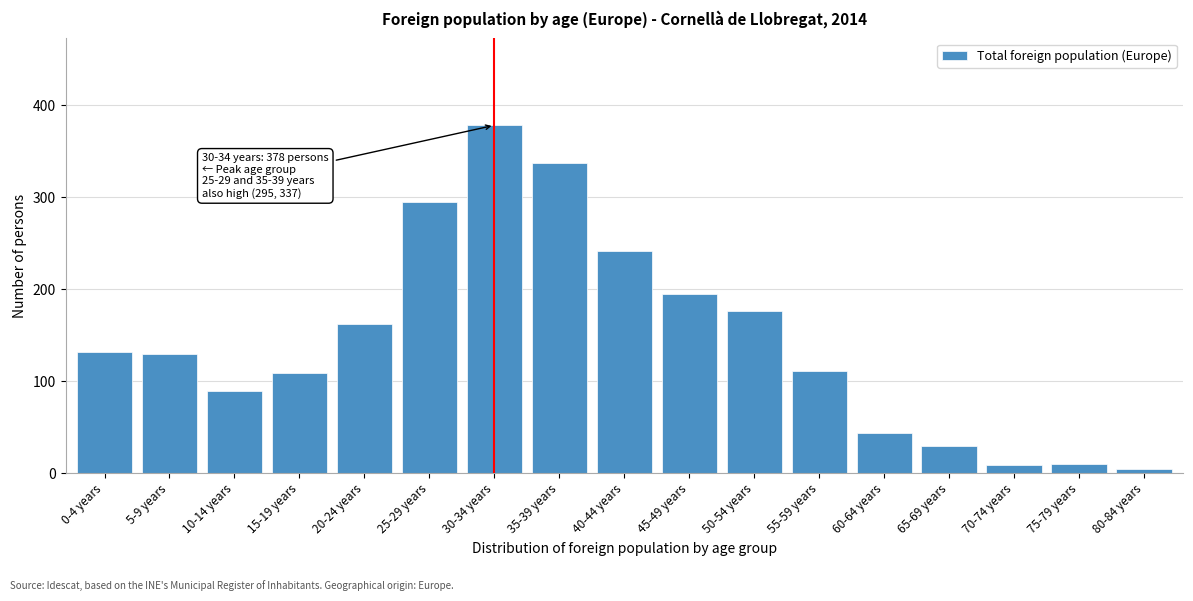

What is the difference between the maximum and minimum values?

374